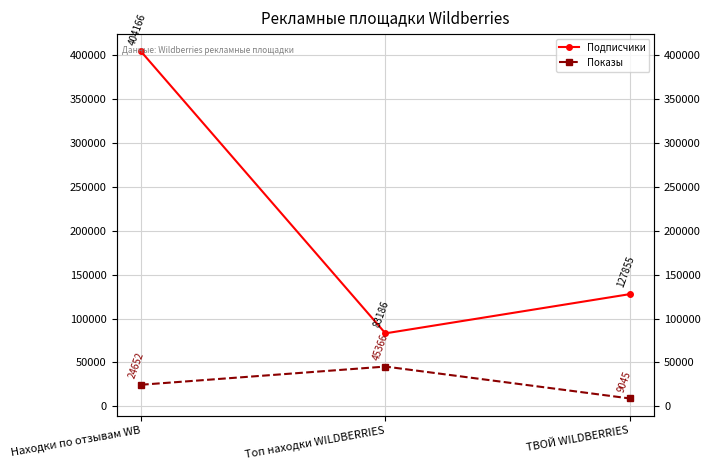

Which series changed the most between Топ находки WILDBERRIES and ТВОЙ WILDBERRIES?

Подписчики